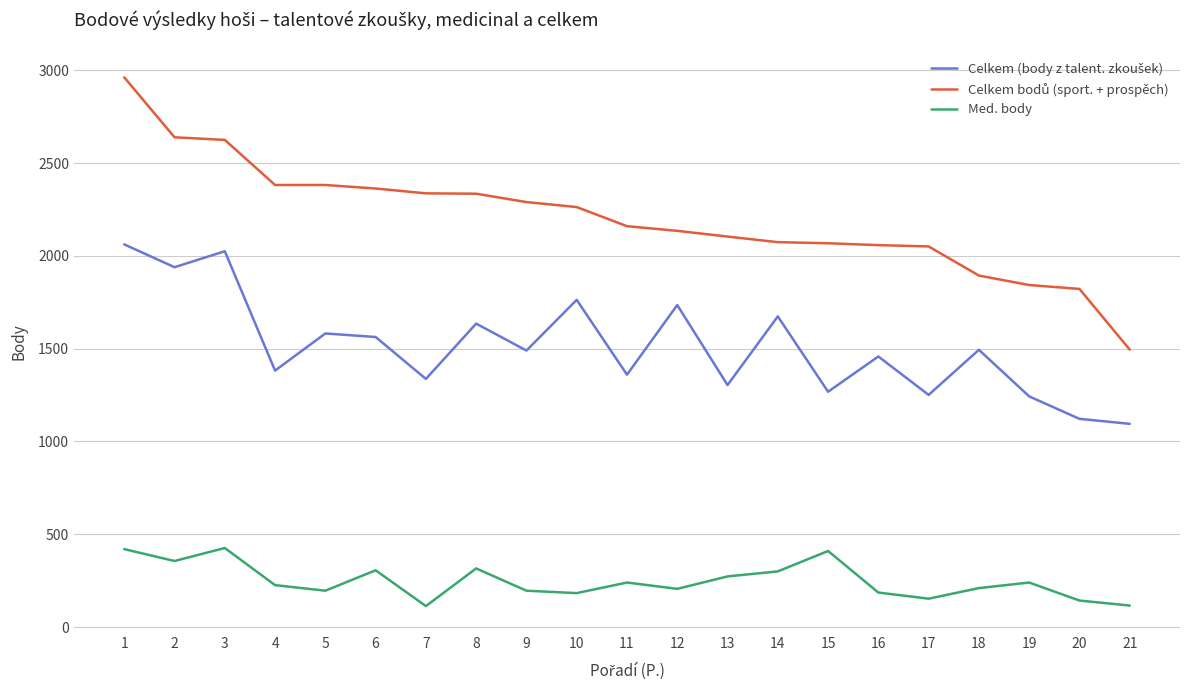

Which category has the highest value across all series?

1